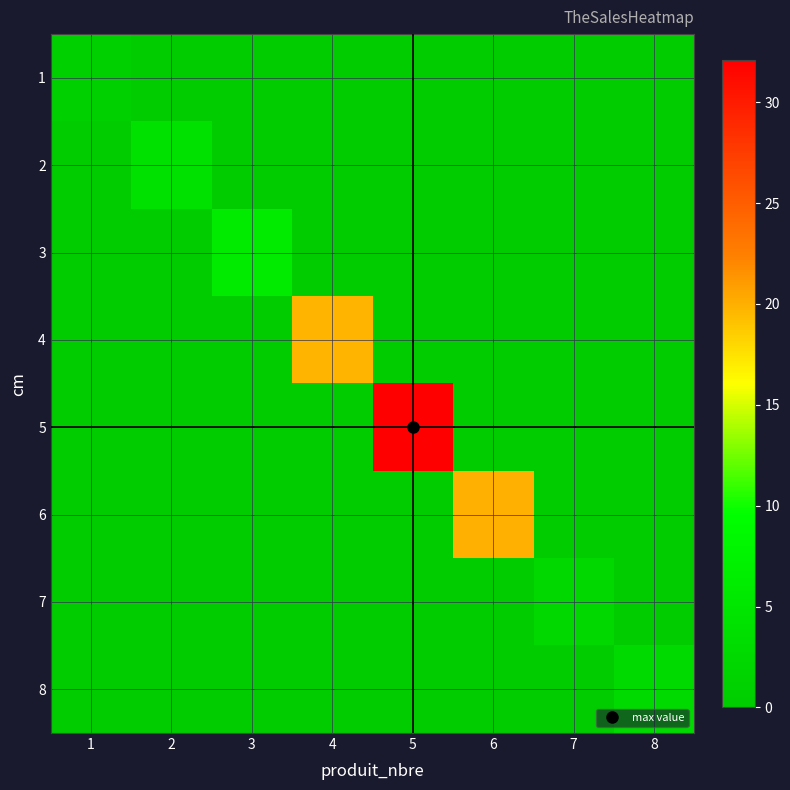

At which category is the sum across all series the highest?

5